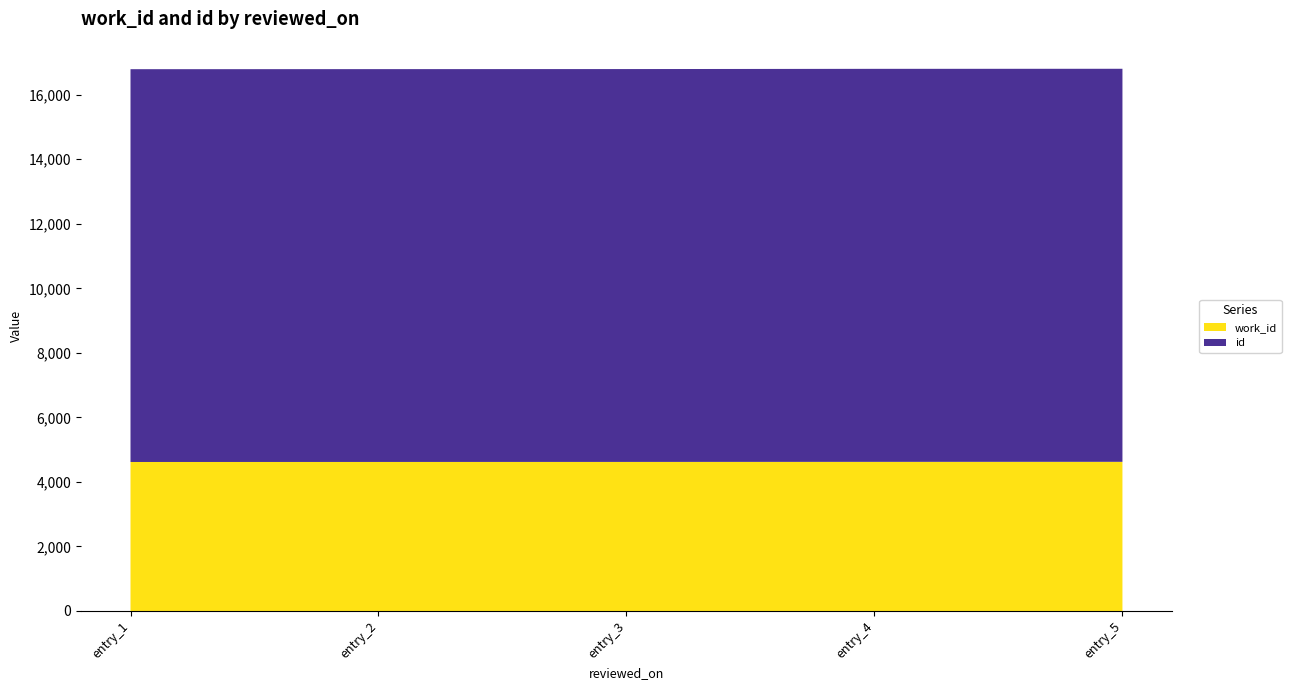

Reading left to right, what are all the values shown in this chart?

work_id: 2014-02-10=4618	2014-02-10=4619	2014-02-10=4620	2014-02-10=4622	2014-02-09=4623
id: 2014-02-10=12174	2014-02-10=12175	2014-02-10=12176	2014-02-10=12181	2014-02-09=12182